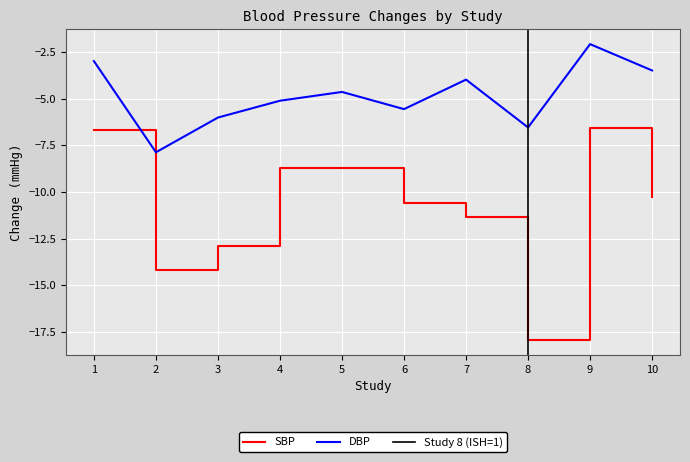

How many series are shown in this chart?

2